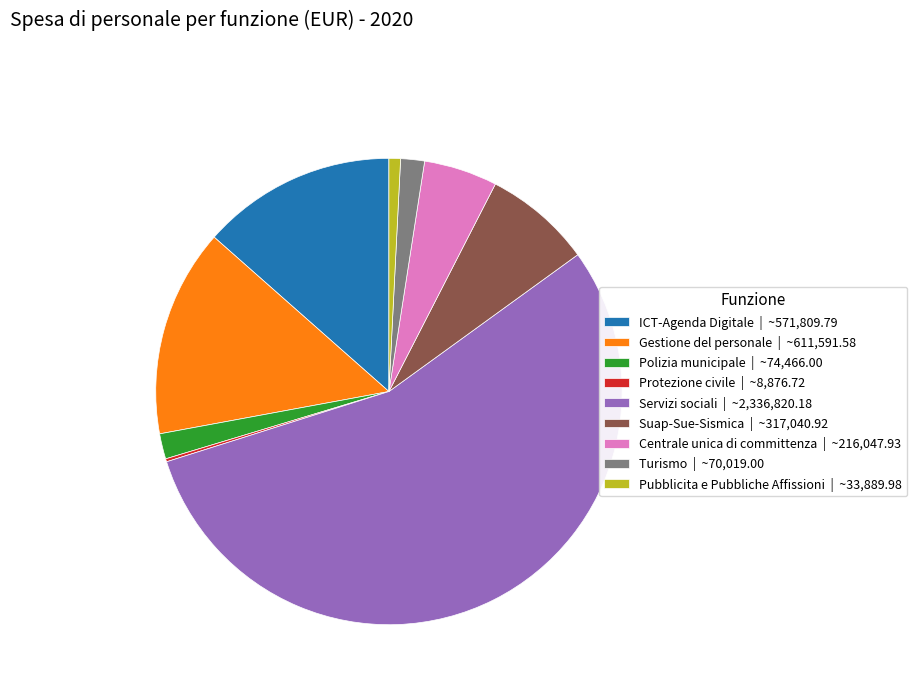

Does any single category account for the majority?

Yes